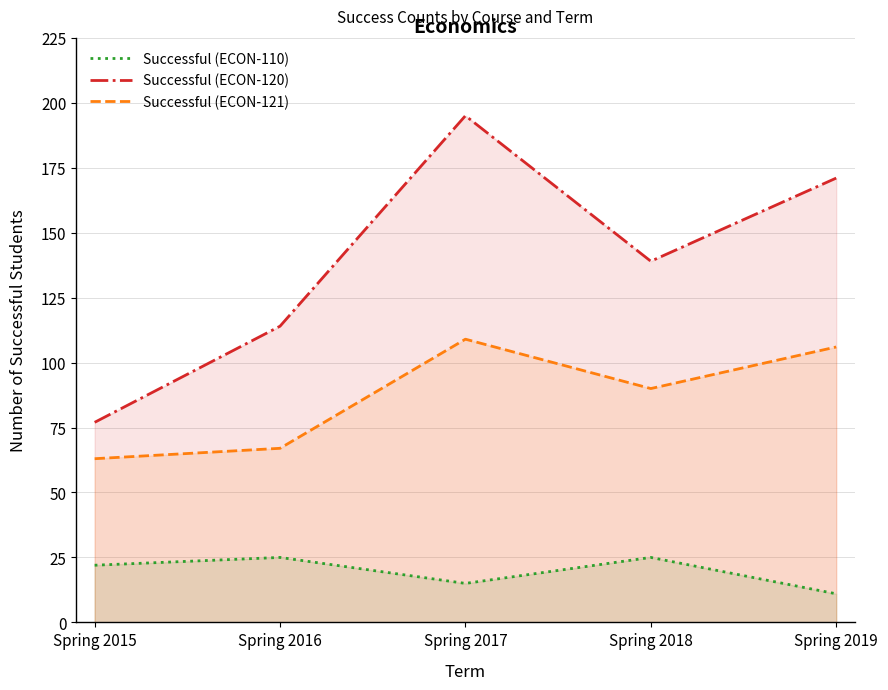

Which category has the lowest value across all series?

Spring 2019